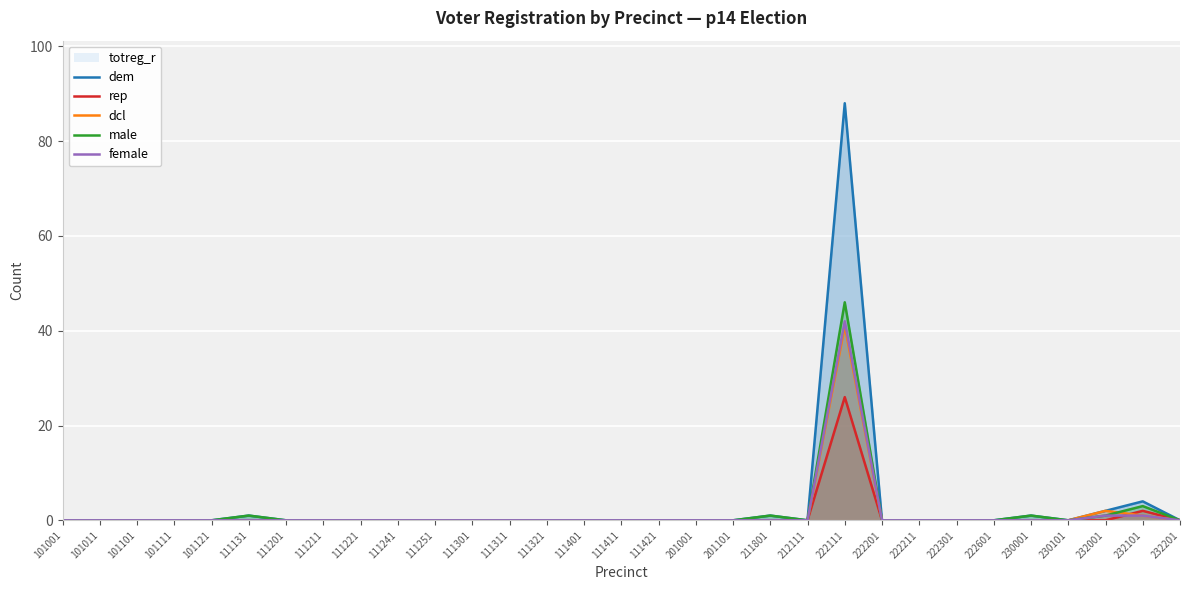

How many lines are shown in the chart?

5